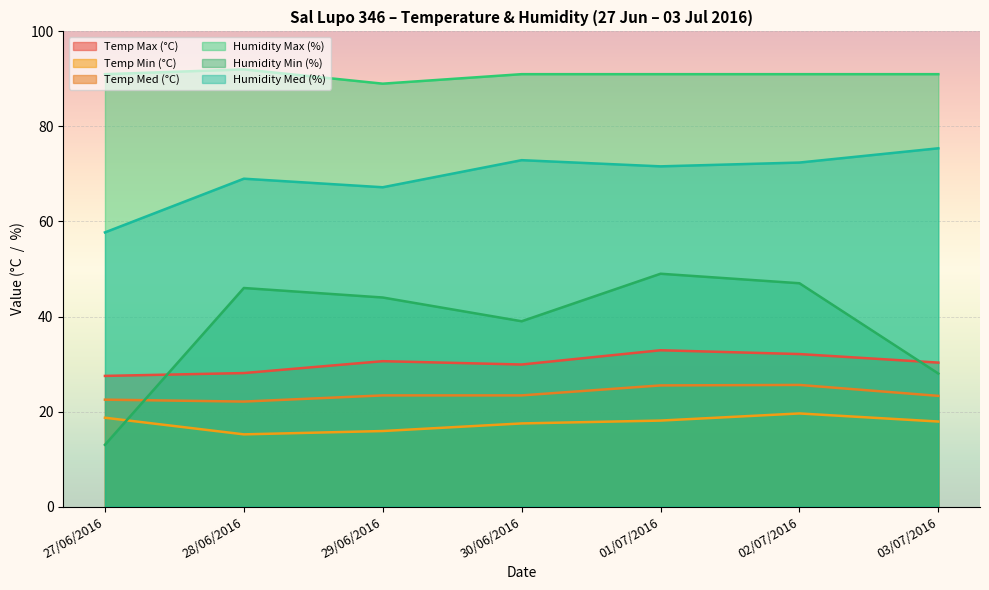

What is the average value of the Temp Max (°C) series?

30.2